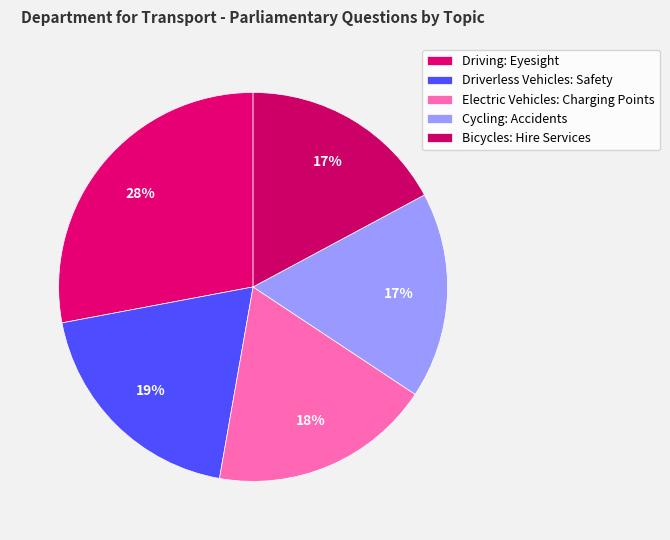

What percentage is NOT represented by Electric Vehicles: Charging Points?

81.6%